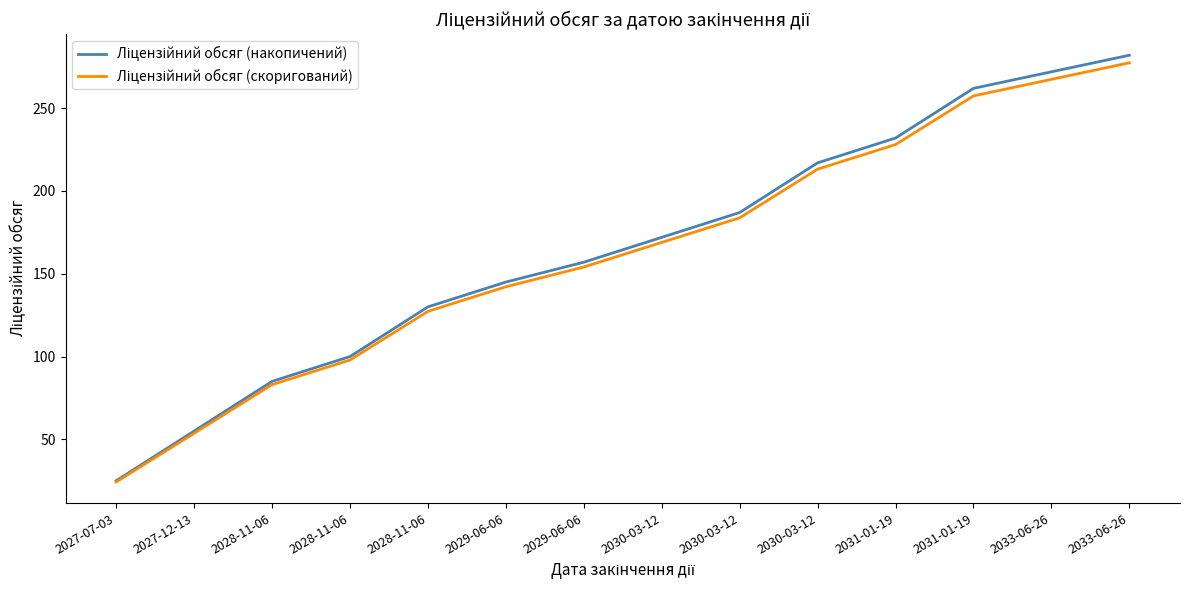

What is the difference between the maximum and second lowest values in the Ліцензійний обсяг (накопичений) series?

227.0